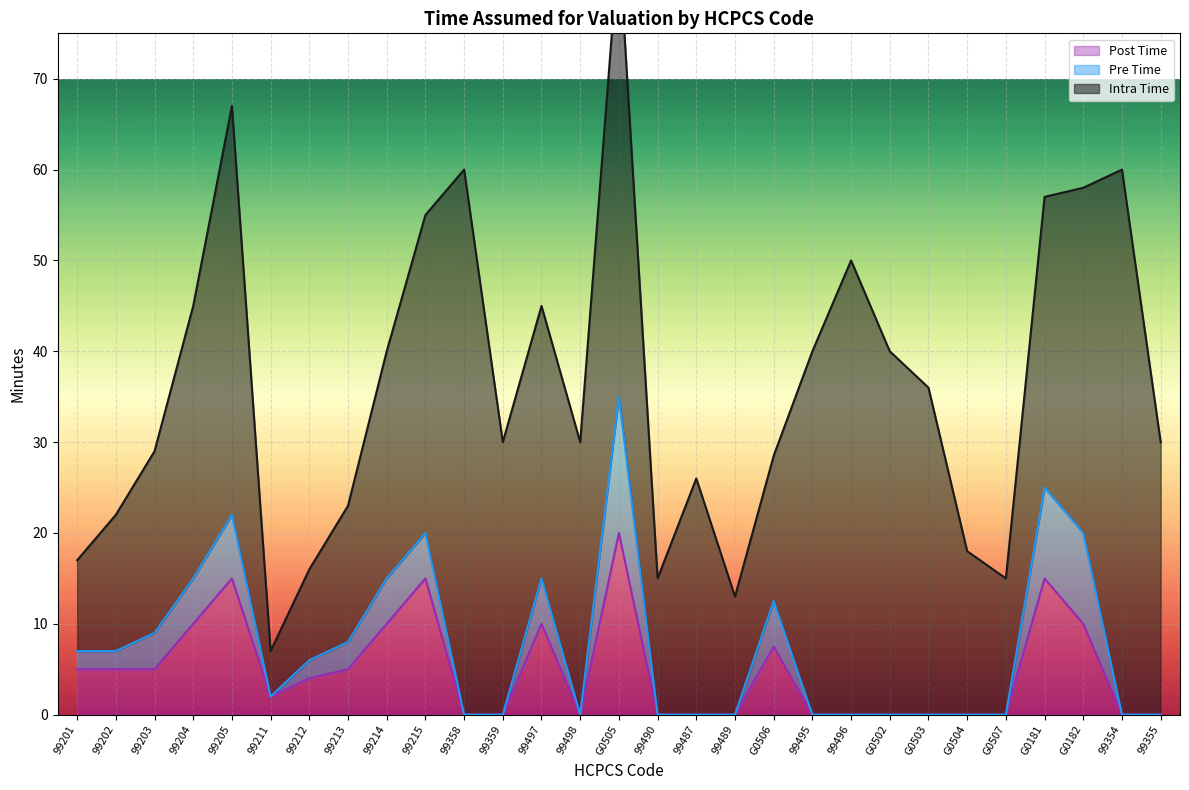

True or false: Post Time and Pre Time cross at least once.

False